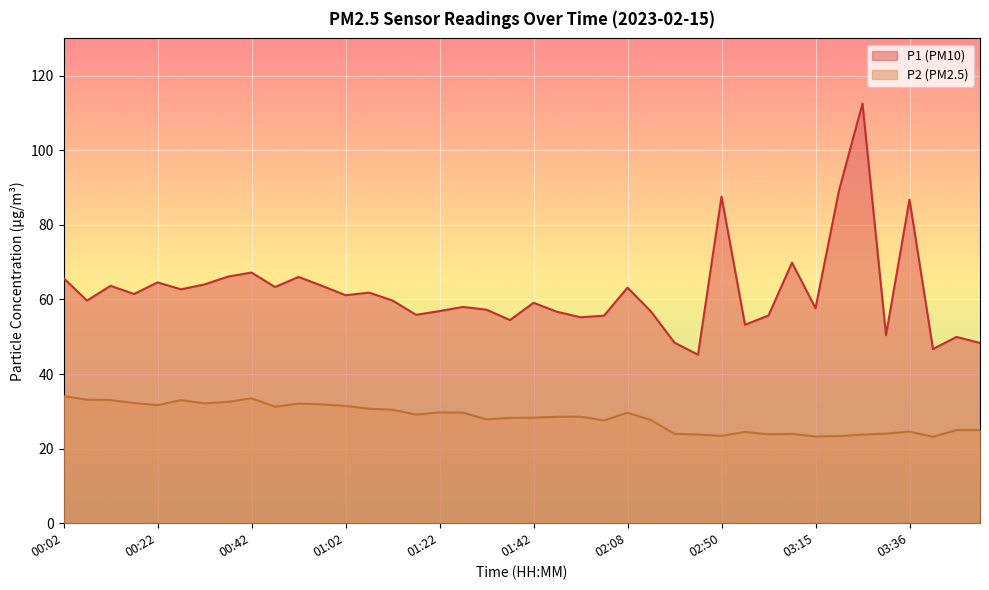

Where is the first local maximum for P1?

00:12